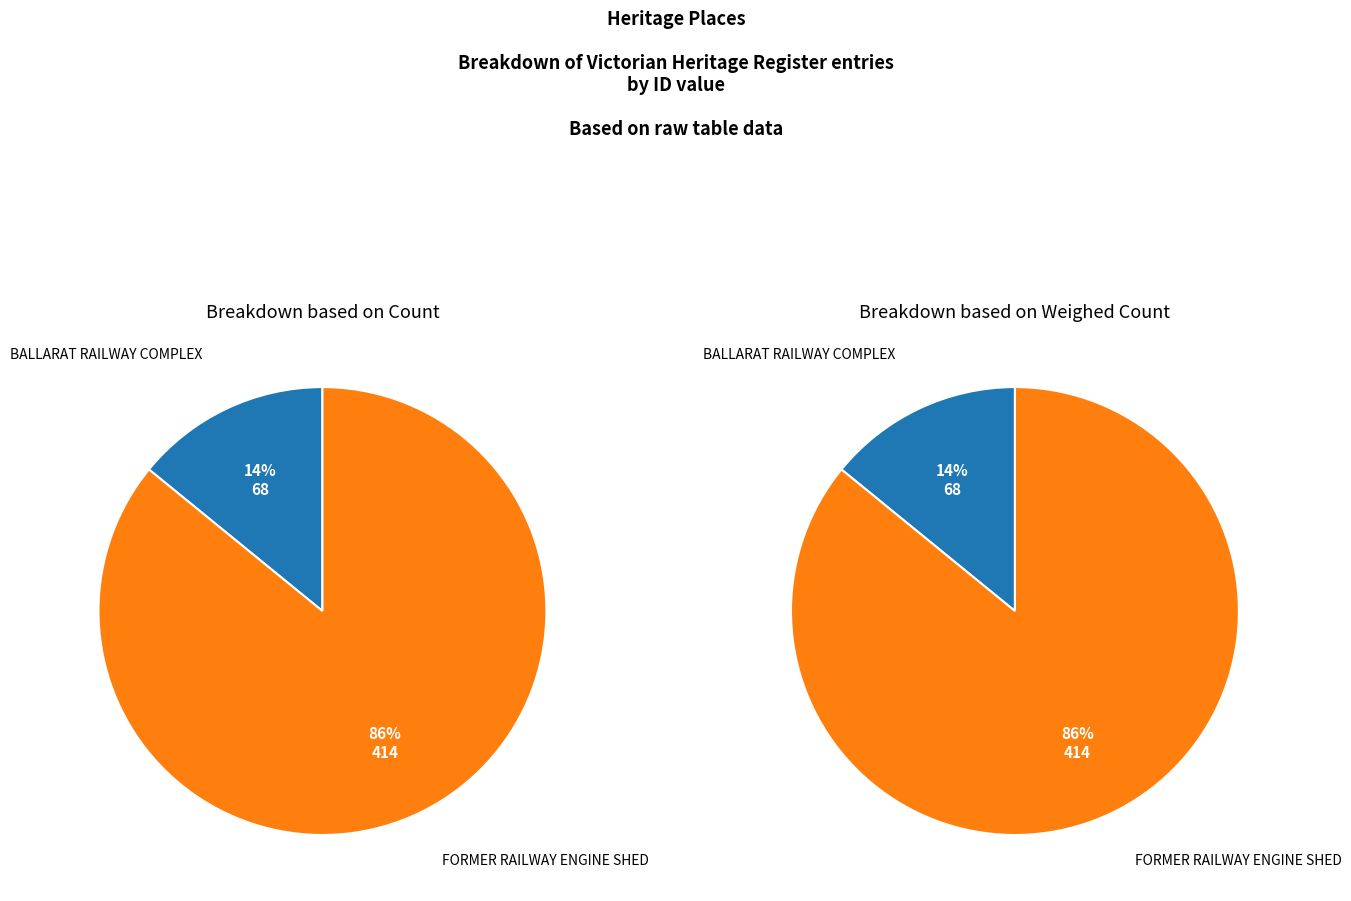

Is it true that BALLARAT RAILWAY COMPLEX is 22% of the pie?

False